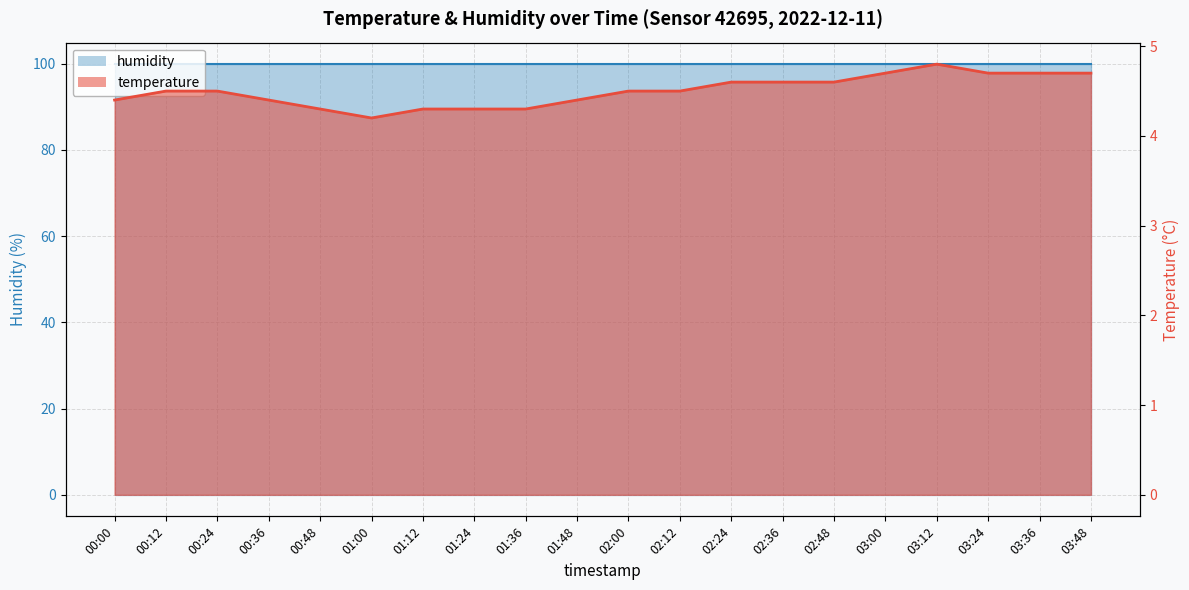

How many points are higher than both their immediate neighbors (excluding endpoints)?

1